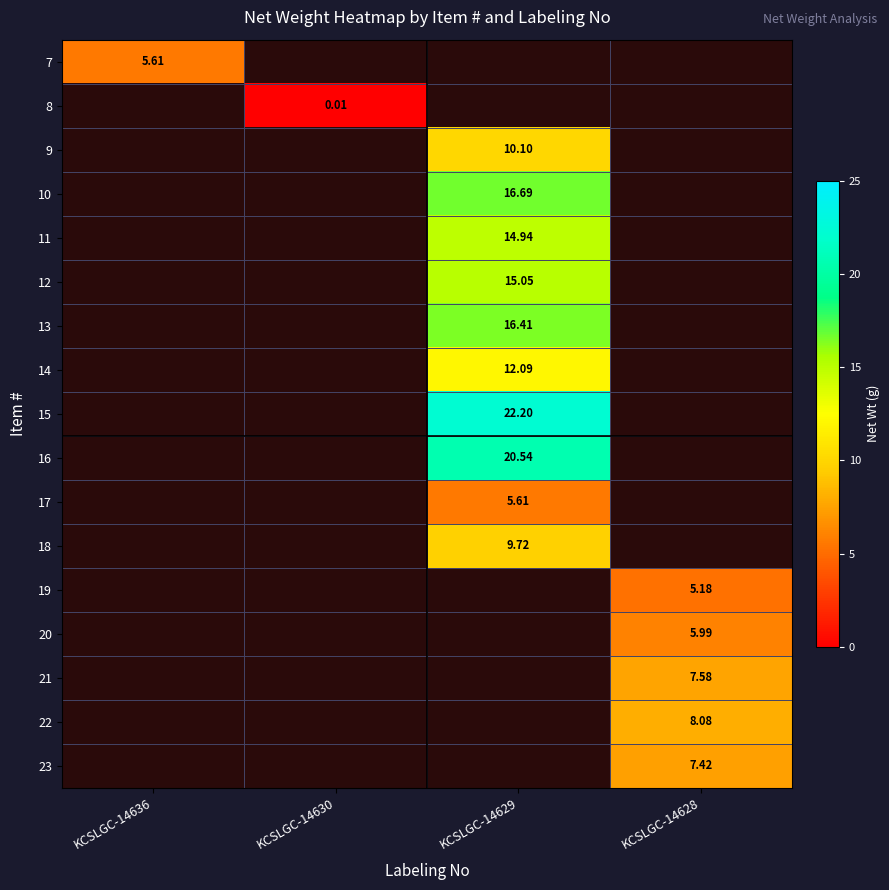

The 10 series shows 4.7 at KCSLGC-14629. True or false?

False